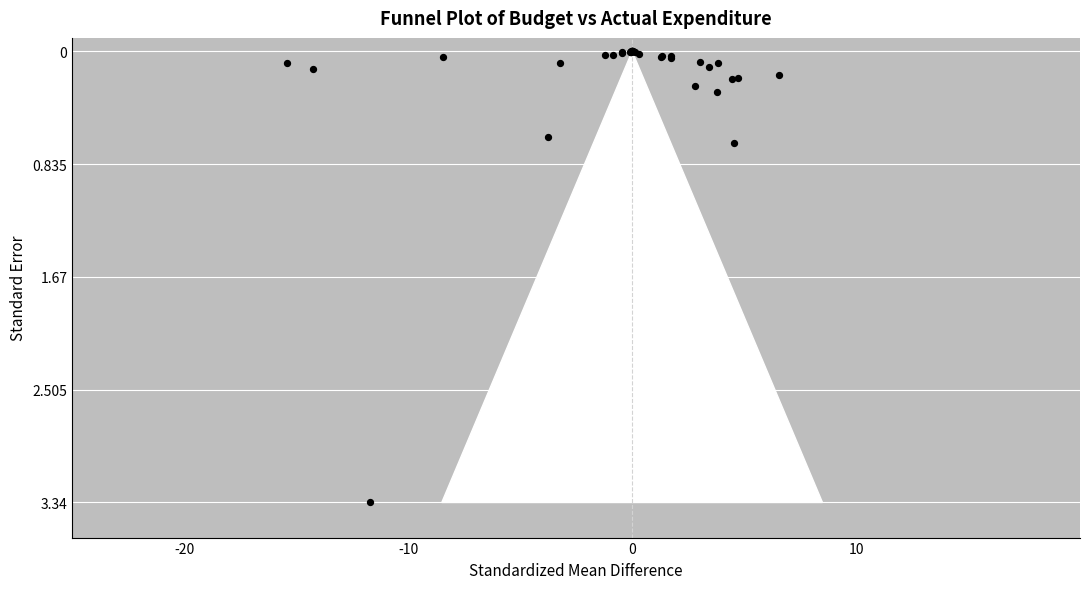

What Y value in the scatter plot is closest to 1?

0.7